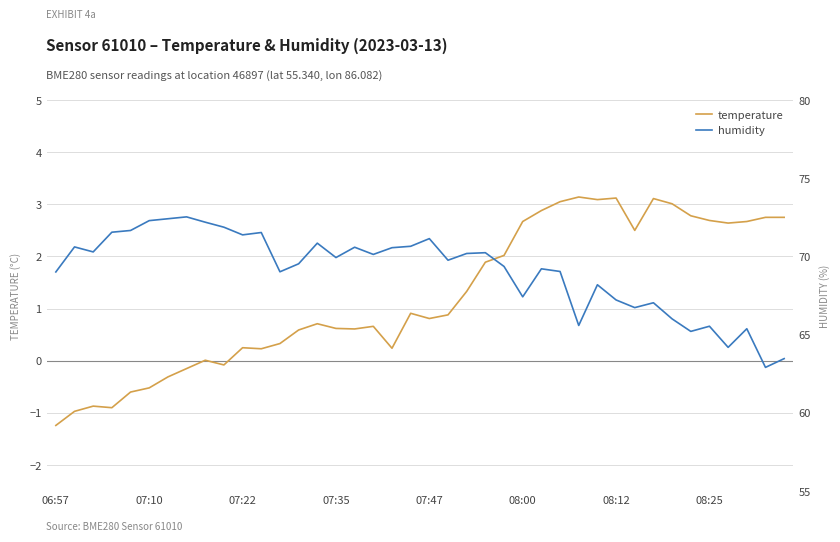

Does the chart have visible grid lines?

Yes